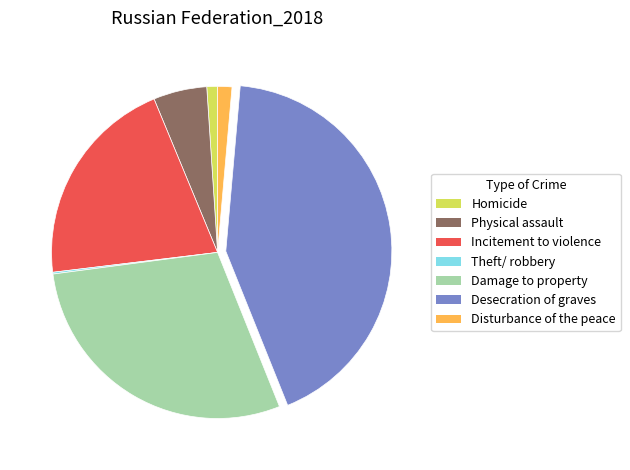

Does any single category account for the majority?

No